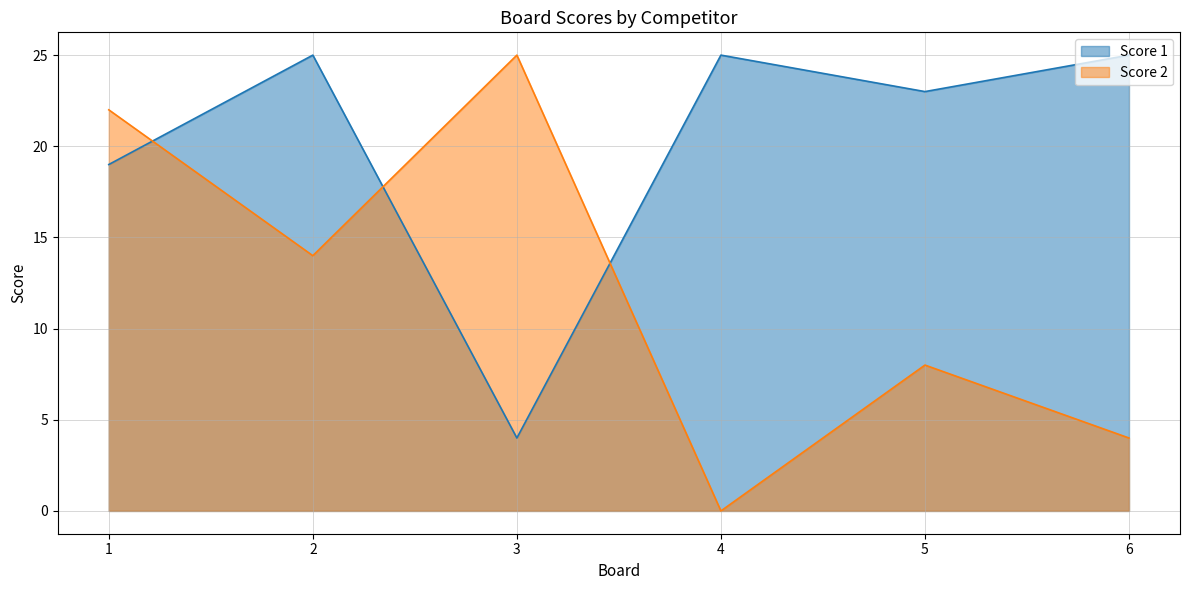

What is the spread (max minus min) of values at 2?

11